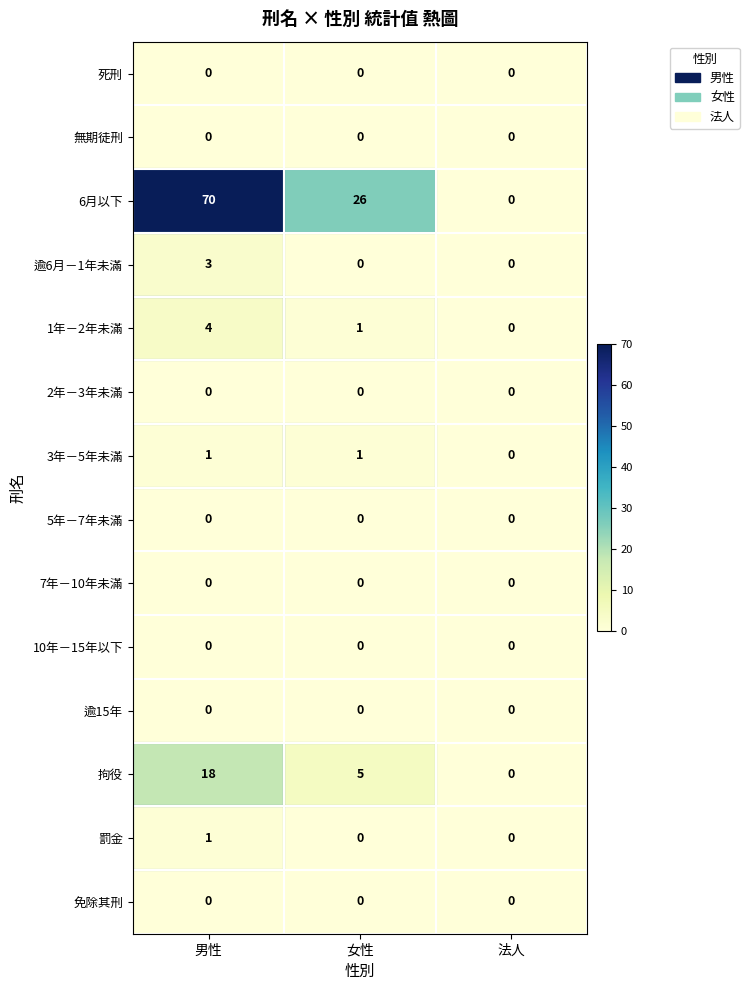

Which category has the lowest value in the 1年－2年未滿 series?

法人